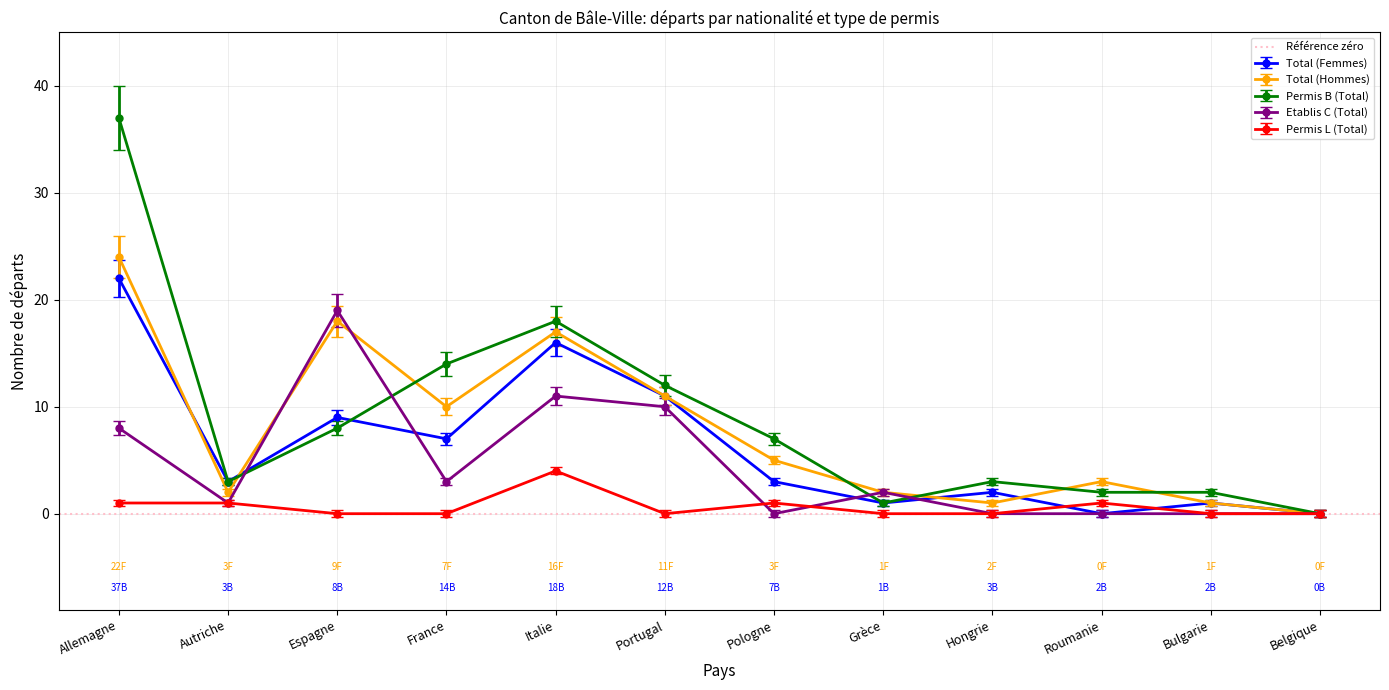

Which label corresponds to the smallest value in the chart?

Roumanie